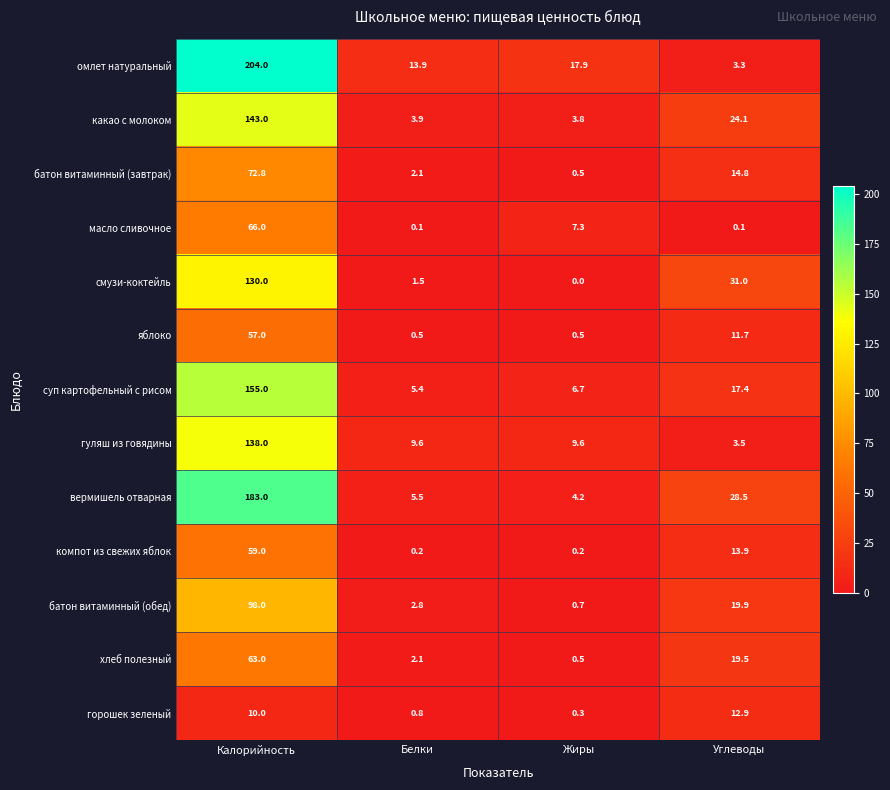

What is the minimum value for батон витаминный (обед)?

0.7